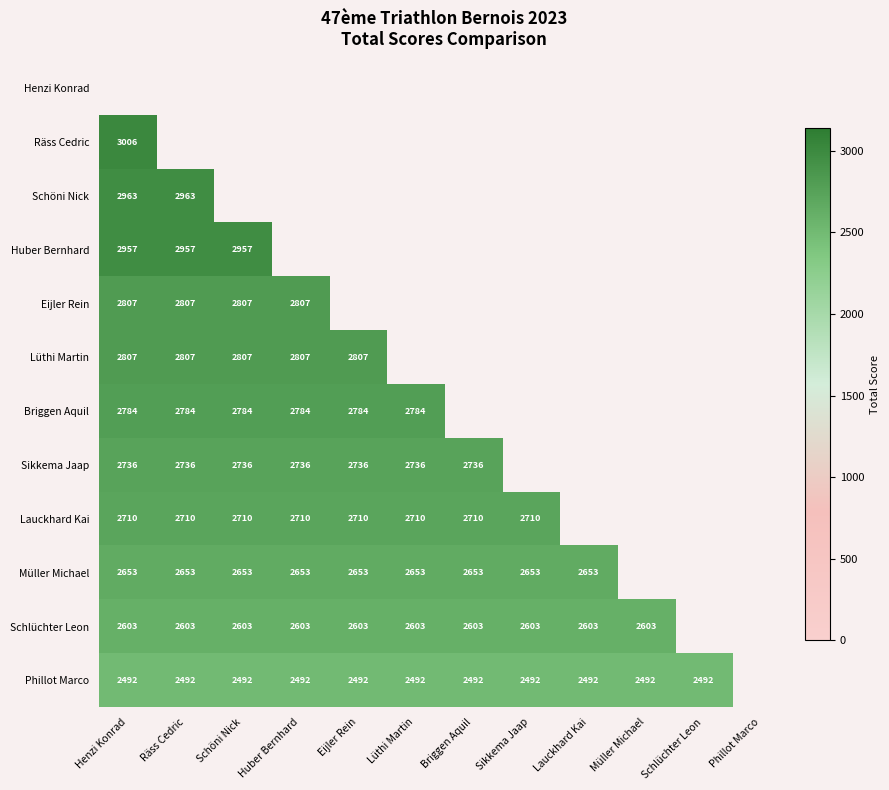

What is the sum of the Lauckhard Kai values at Briggen Aquil and Lüthi Martin?

5420